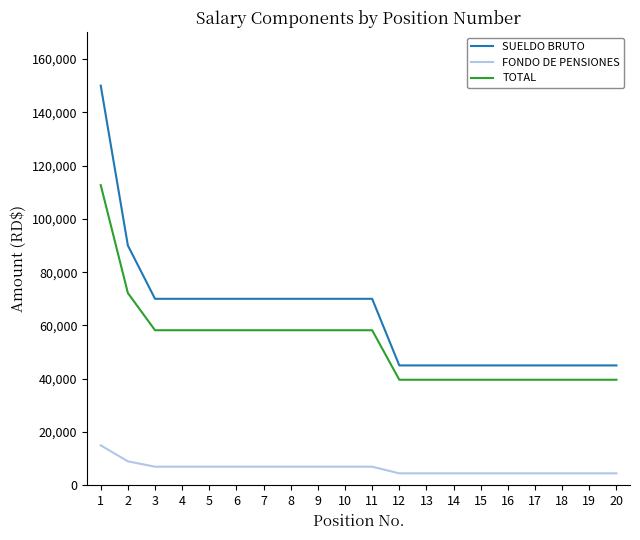

Where is FONDO DE PENSIONES nearest to the value 9750?

2